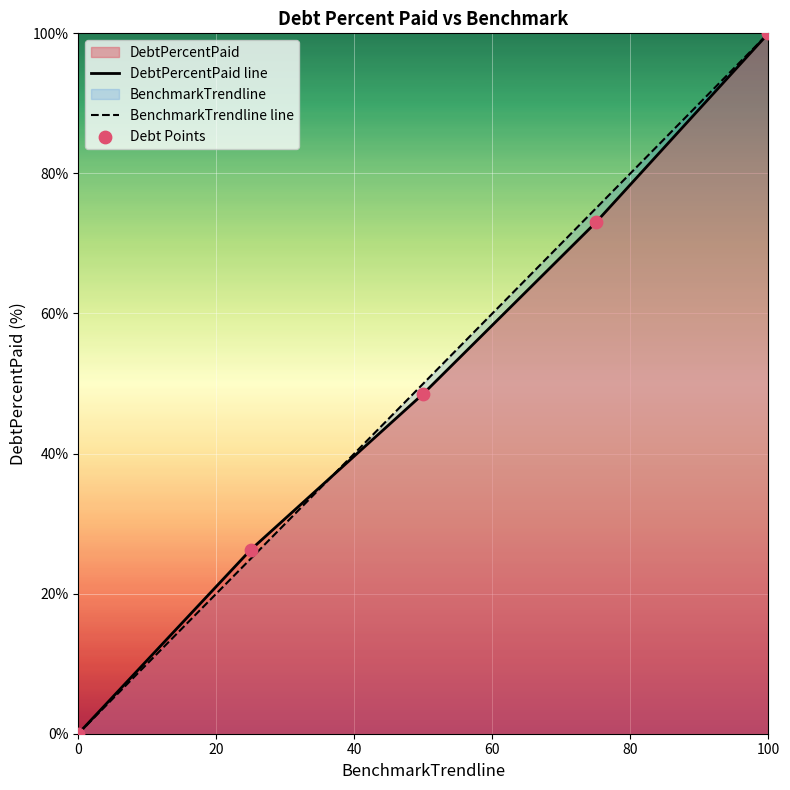

Which series contains the highest Y value?

DebtPercentPaid line